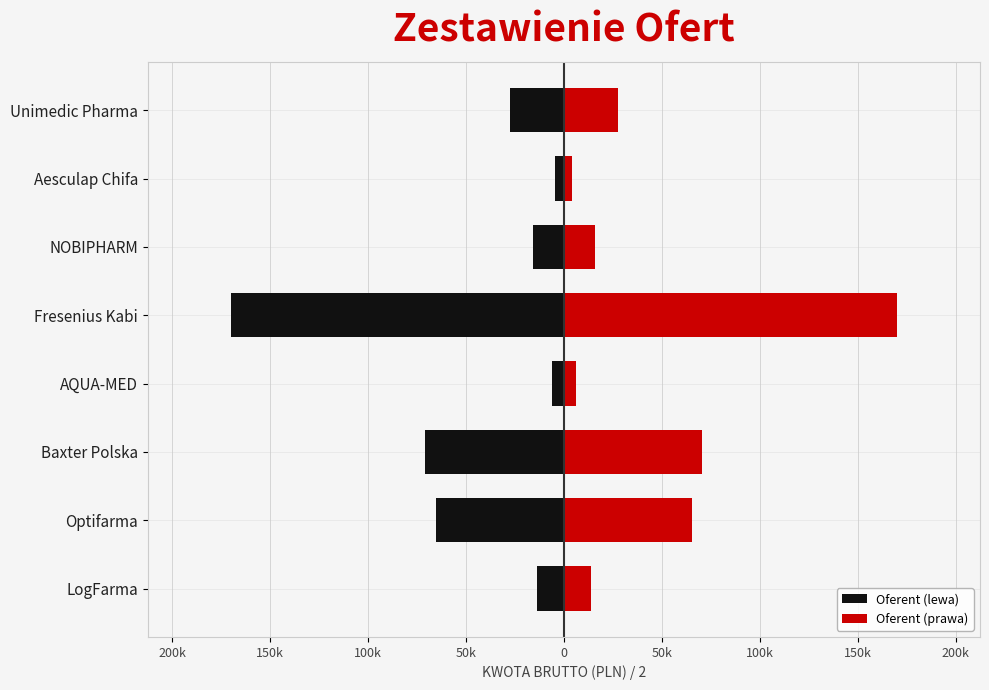

How many values in the Oferent (lewa) series are below -15677?

5